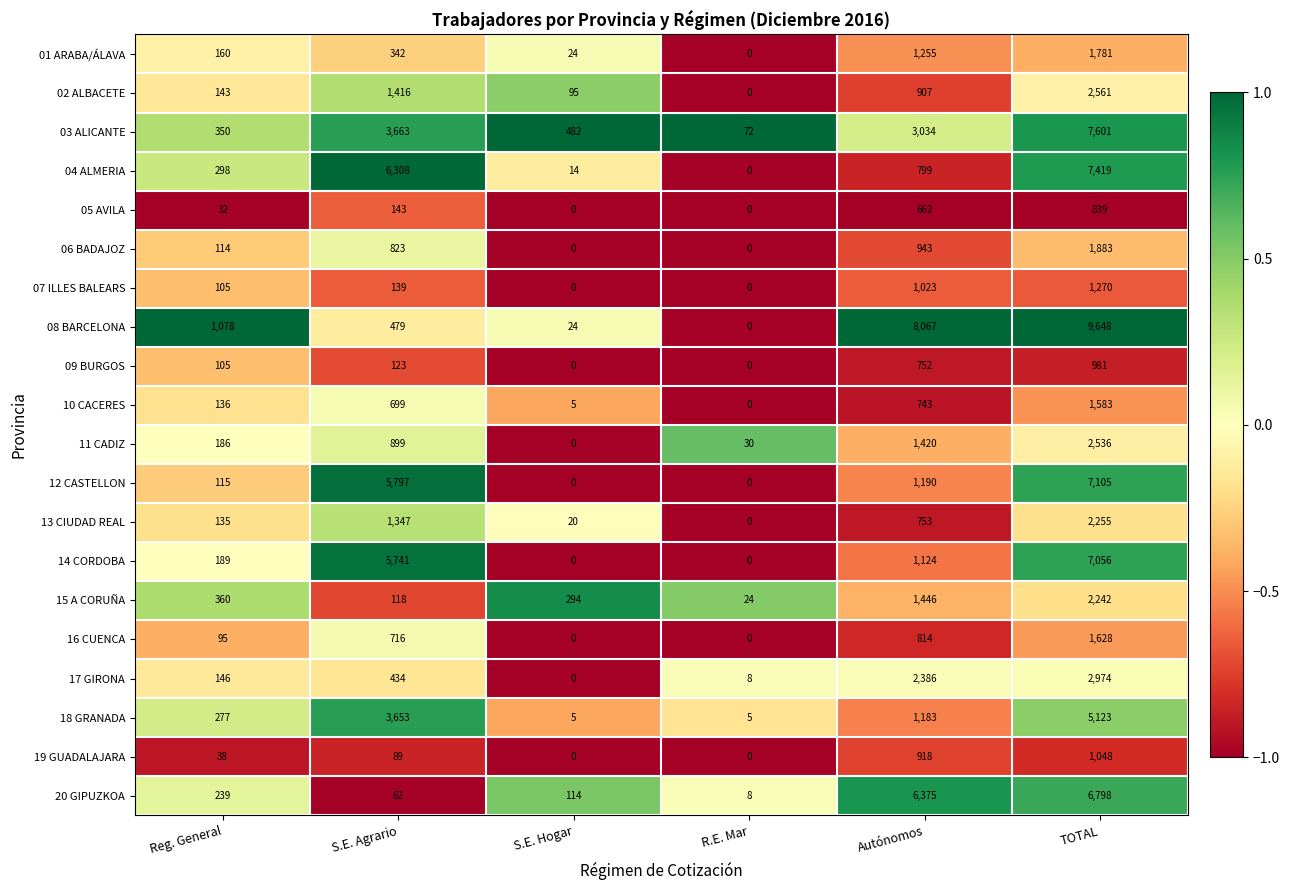

What is the difference between the maximum and minimum values in the 04 ALMERIA series?

7419